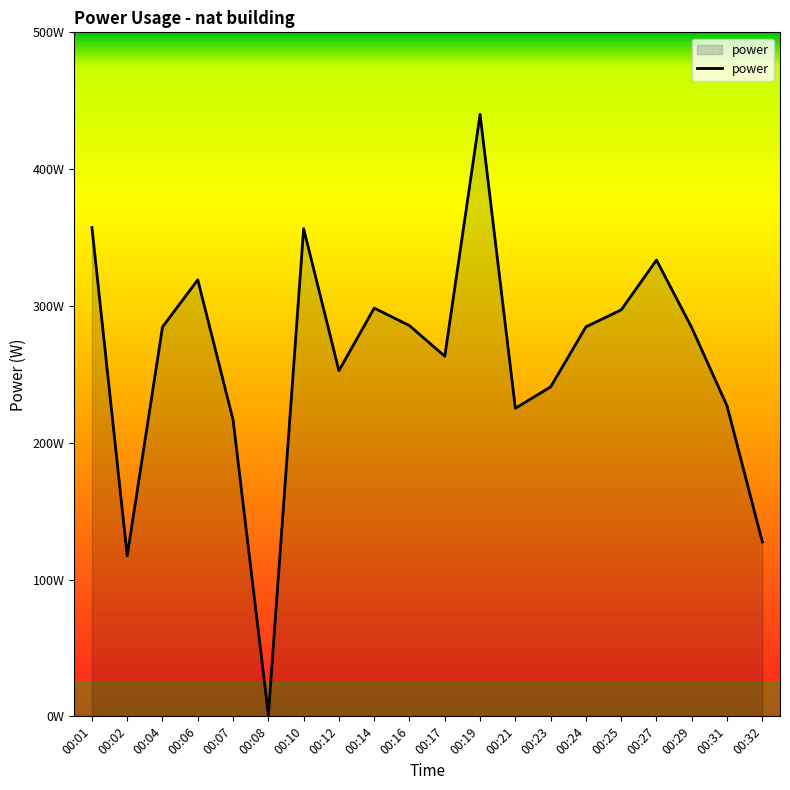

What is the difference between the maximum and second lowest values?

322.7